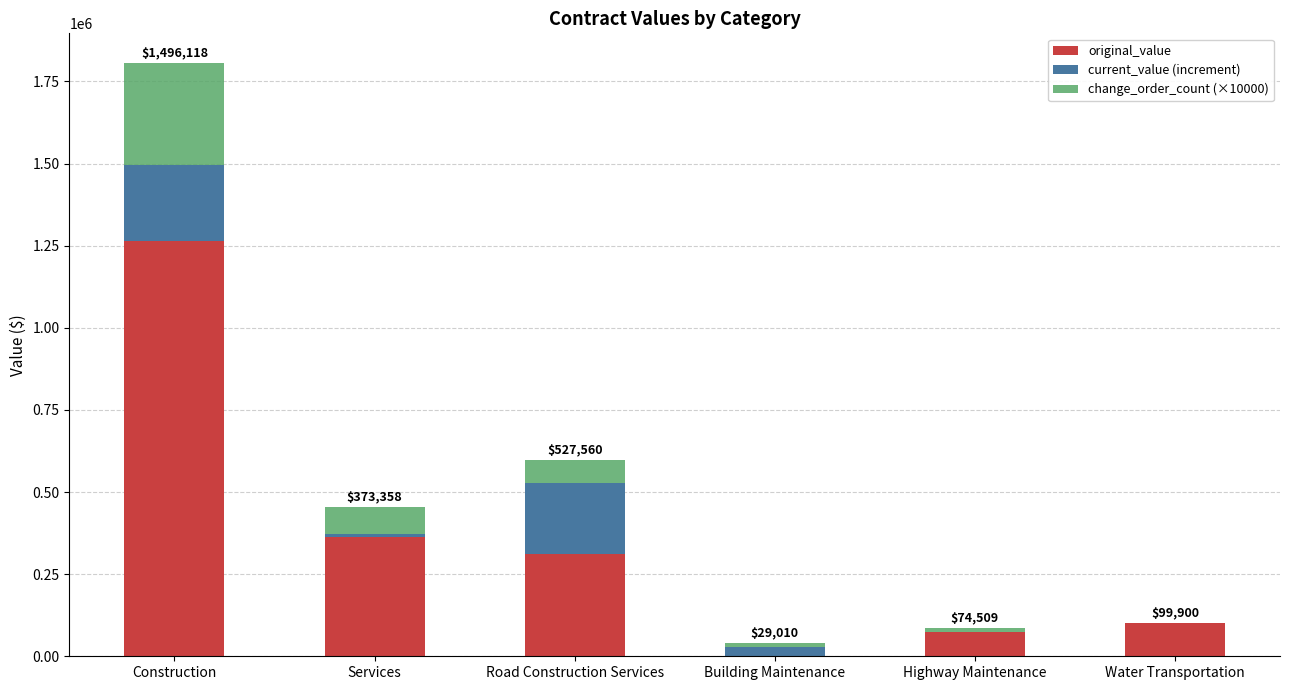

At which category is the sum across all series the highest?

Construction